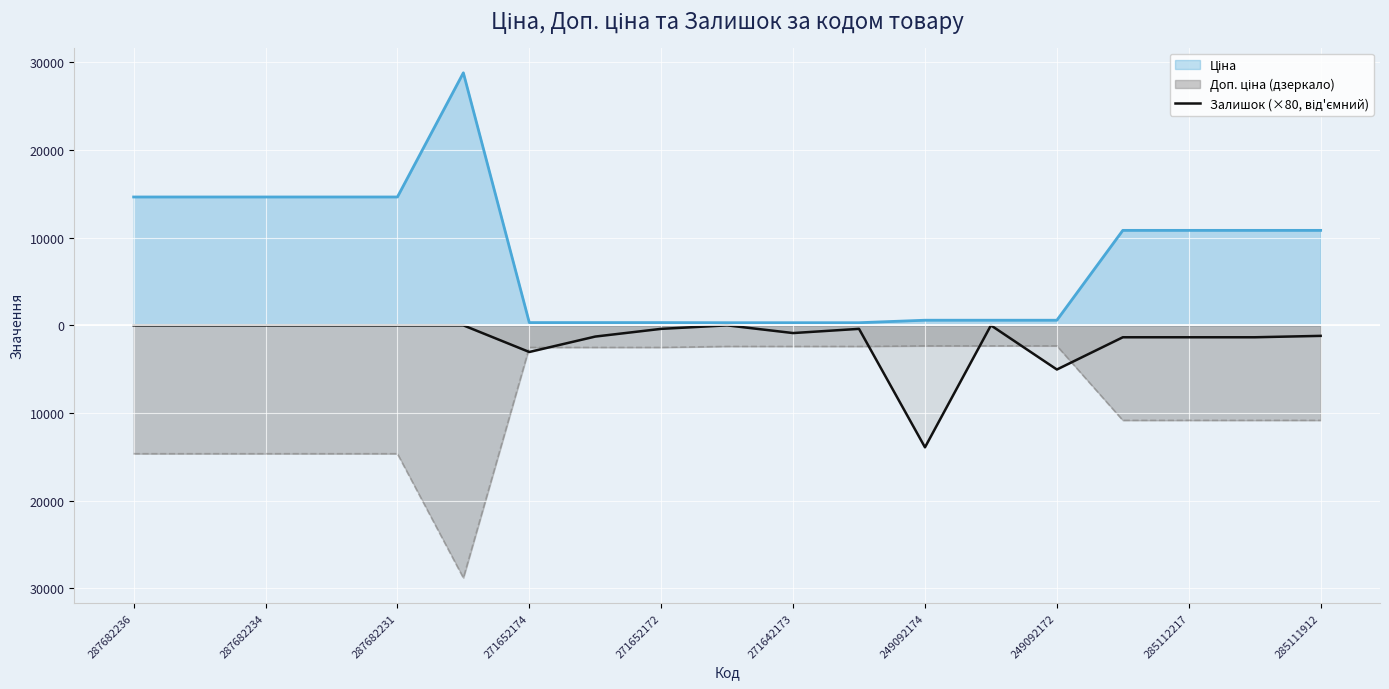

The chart shows a value of 0 at 287682234. True or false?

True